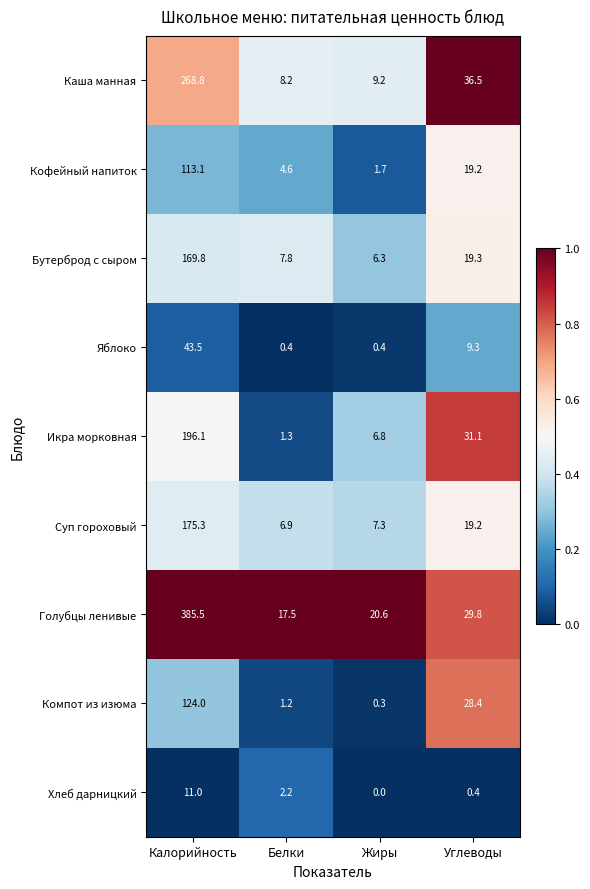

Which series has the largest range (max minus min)?

Голубцы ленивые